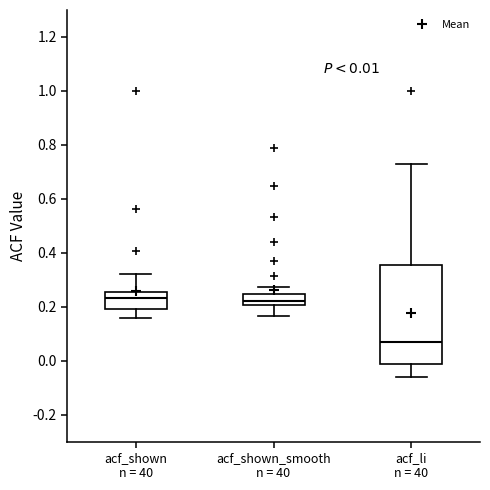

Which box is the tallest, from its lower edge to its upper edge?

acf_li n = 40